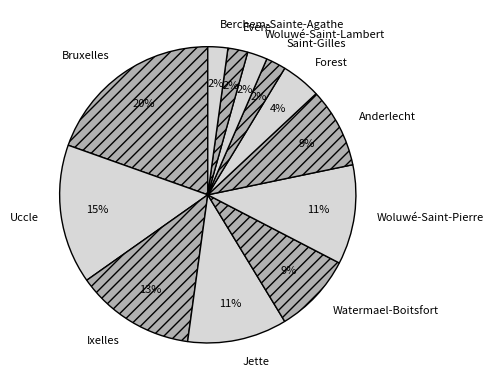

Is the sum of Uccle and Bruxelles greater than half?

No